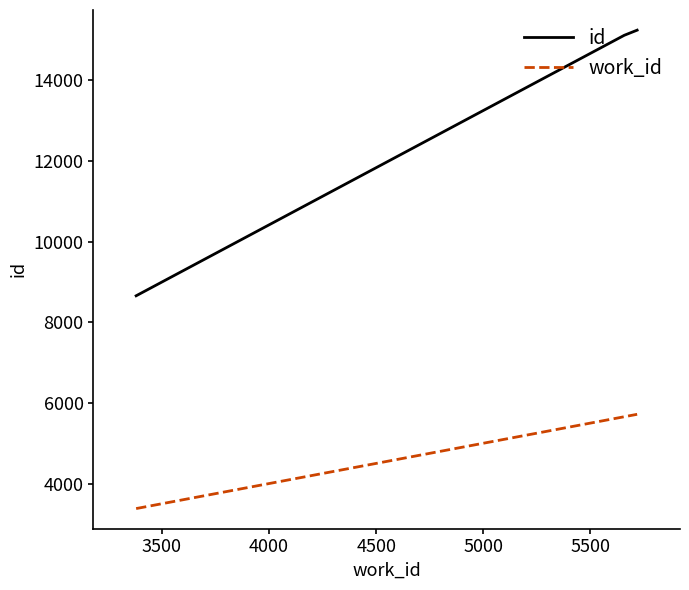

Rank the series by their average value, from lowest to highest.

work_id, id